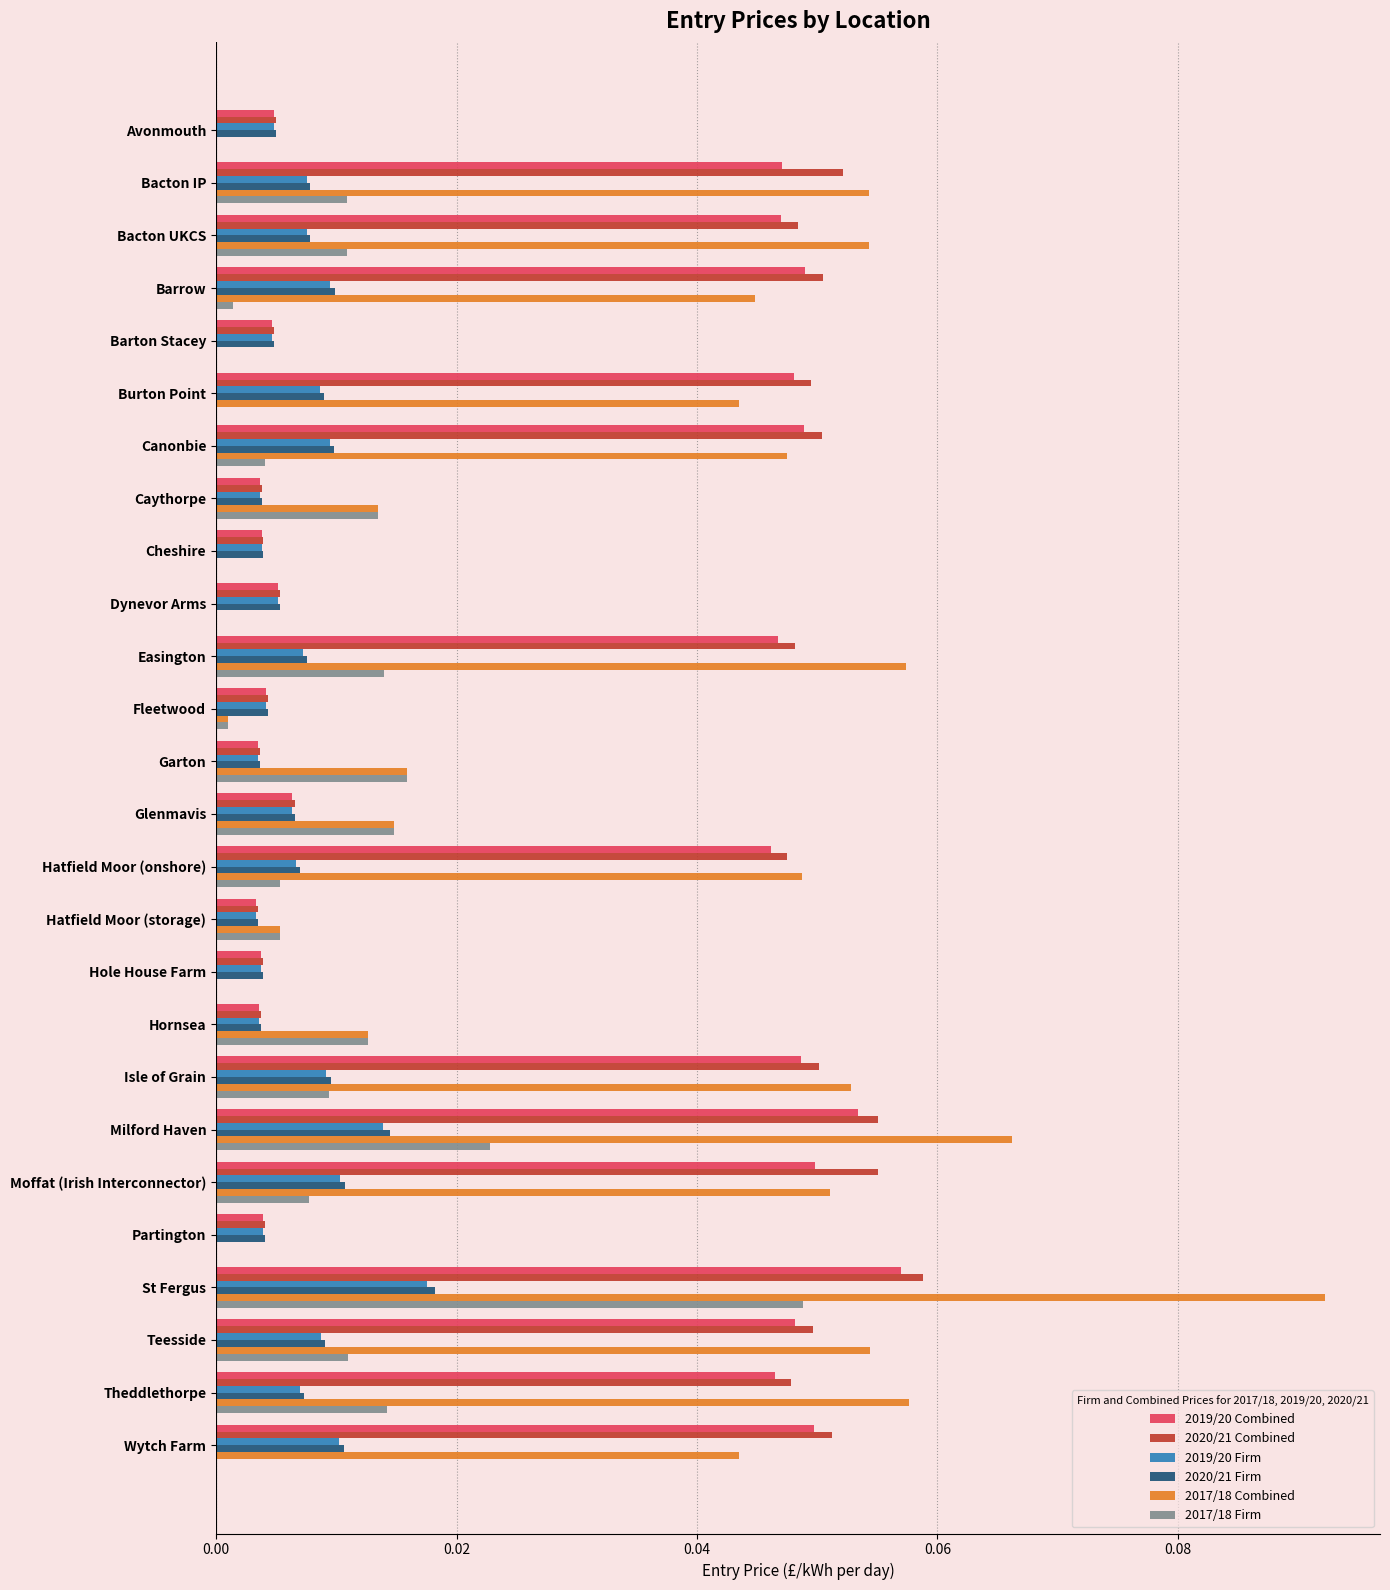

The value of 2020/21 Combined at Caythorpe is 0.0. True or false?

True